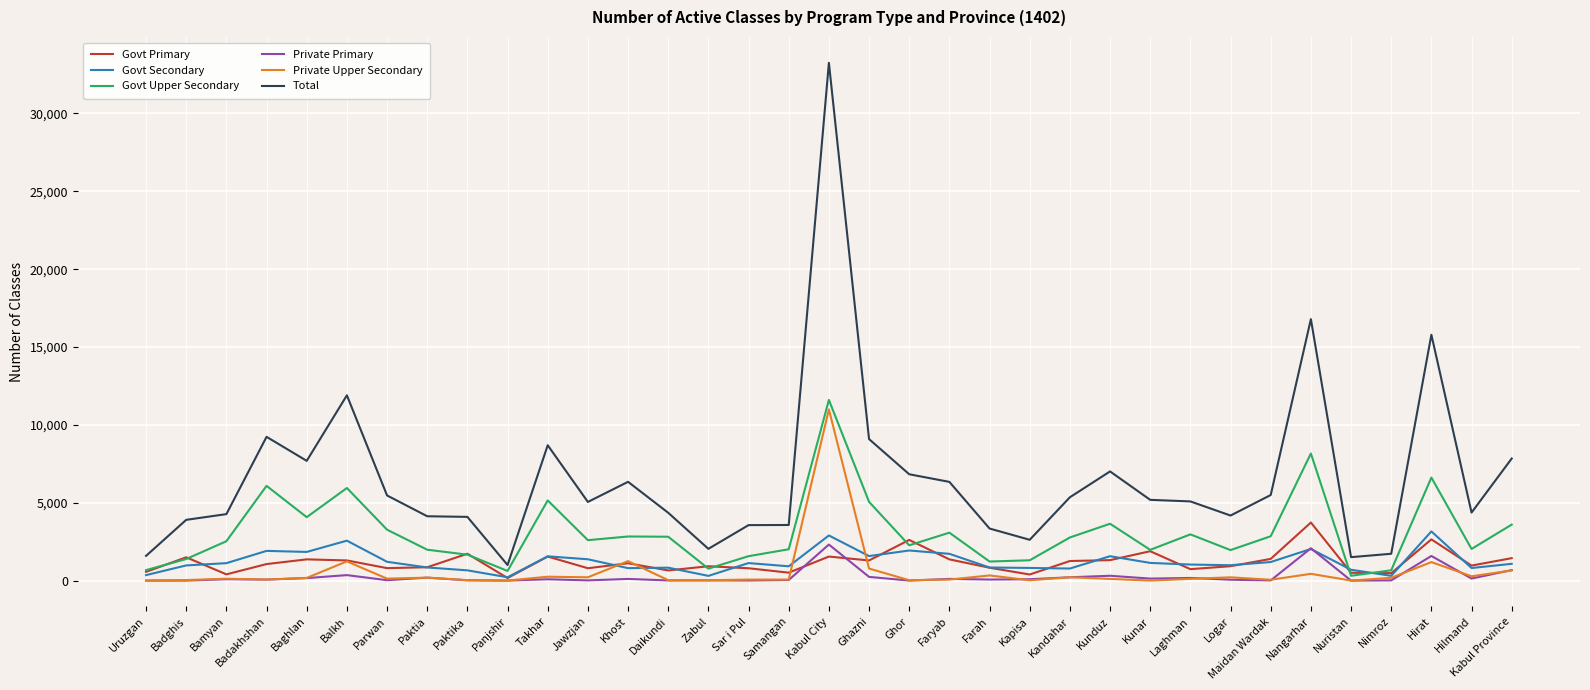

True or false: Total and Govt Primary cross at least once.

False